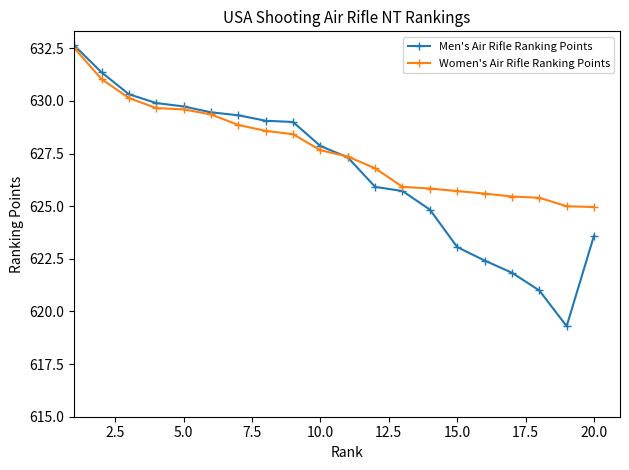

What is the value of the Women's Air Rifle Ranking Points point at the 12th from the left?

626.8